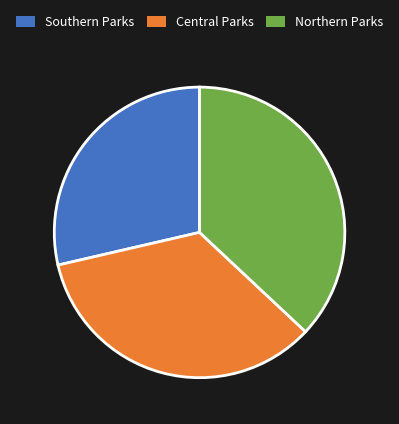

Rank the categories by value from highest to lowest.

Northern Parks, Central Parks, Southern Parks